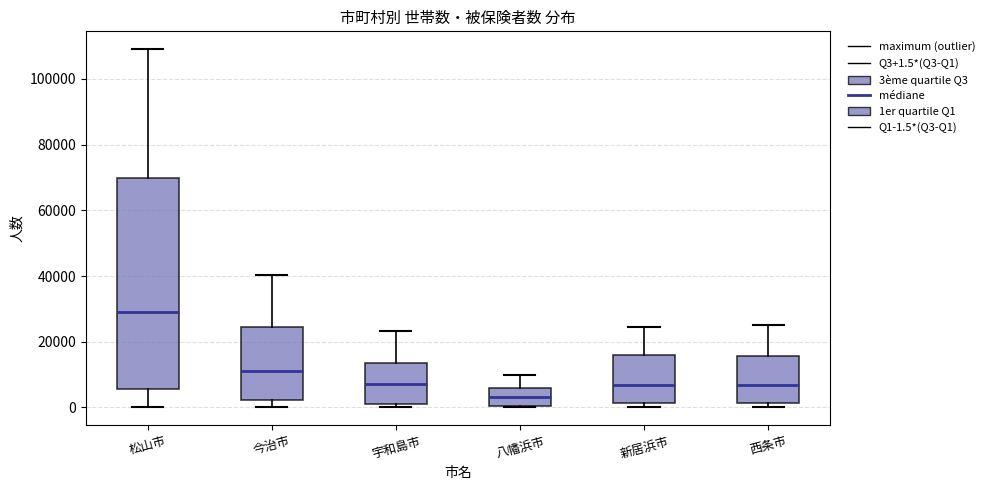

Where does the median line of the box for 今治市 sit on the y-axis? The values are not printed on the chart, so give them approximately, as read against the axis.

12000